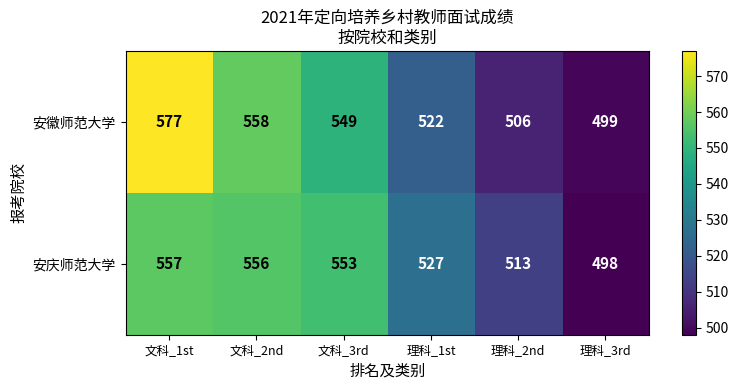

What value does the 安徽师范大学 series have at 文科_1st, to the nearest 10?

580